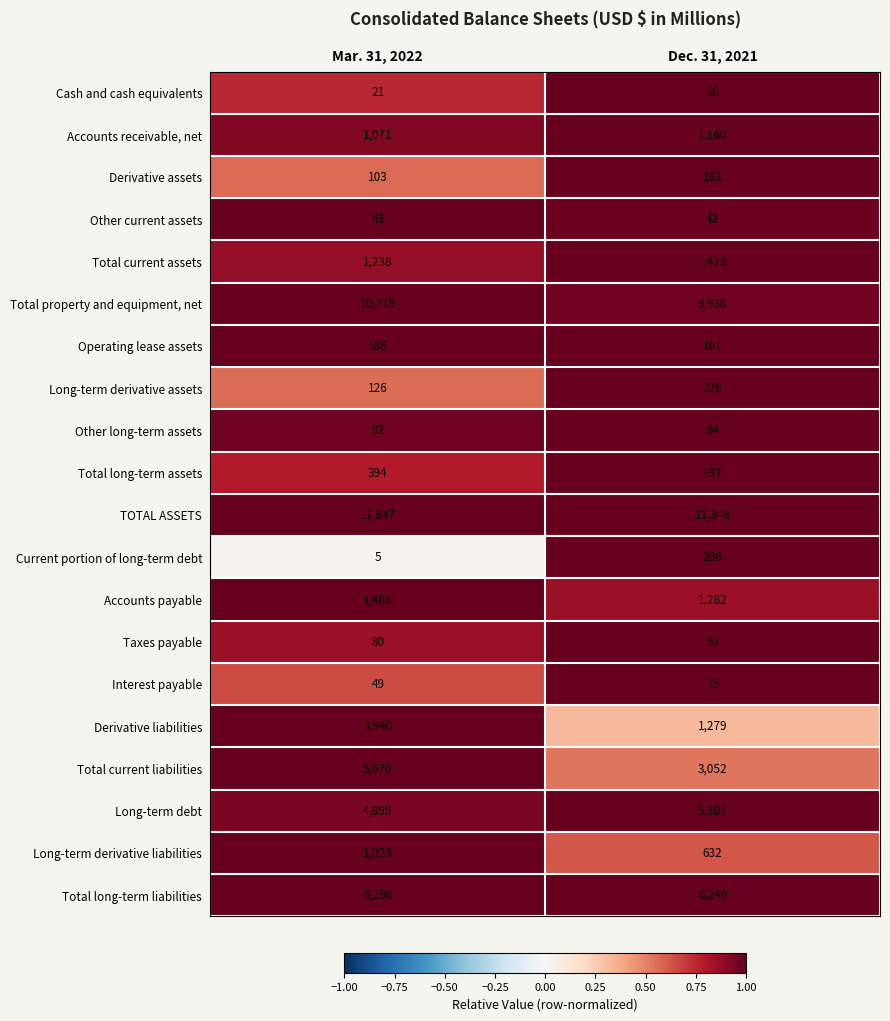

Rank the series by their maximum value, from highest to lowest.

TOTAL ASSETS, Total property and equipment, net, Total long-term liabilities, Total current liabilities, Long-term debt, Derivative liabilities, Accounts payable, Total current assets, Accounts receivable, net, Long-term derivative liabilities, Total long-term assets, Long-term derivative assets, Current portion of long-term debt, Operating lease assets, Derivative assets, Taxes payable, Other long-term assets, Interest payable, Other current assets, Cash and cash equivalents